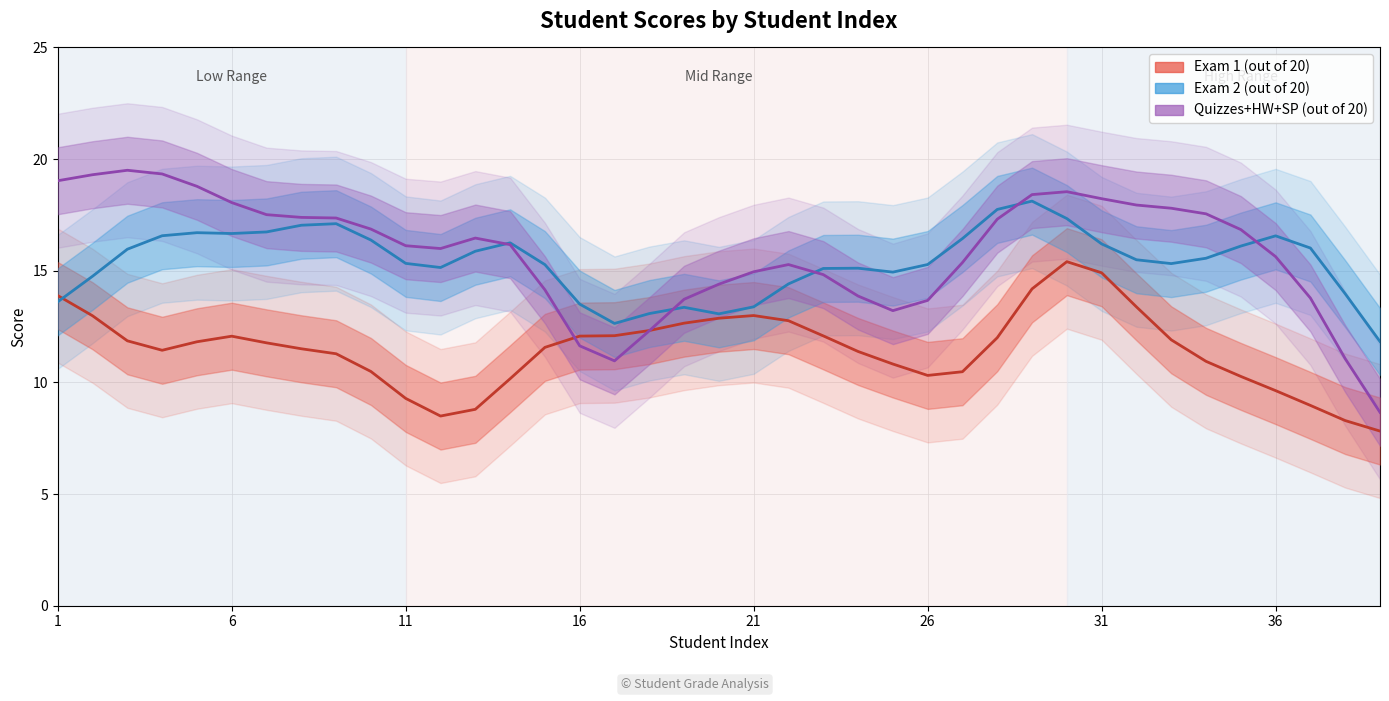

What is the maximum value for Exam 1 (out of 20)?

15.4